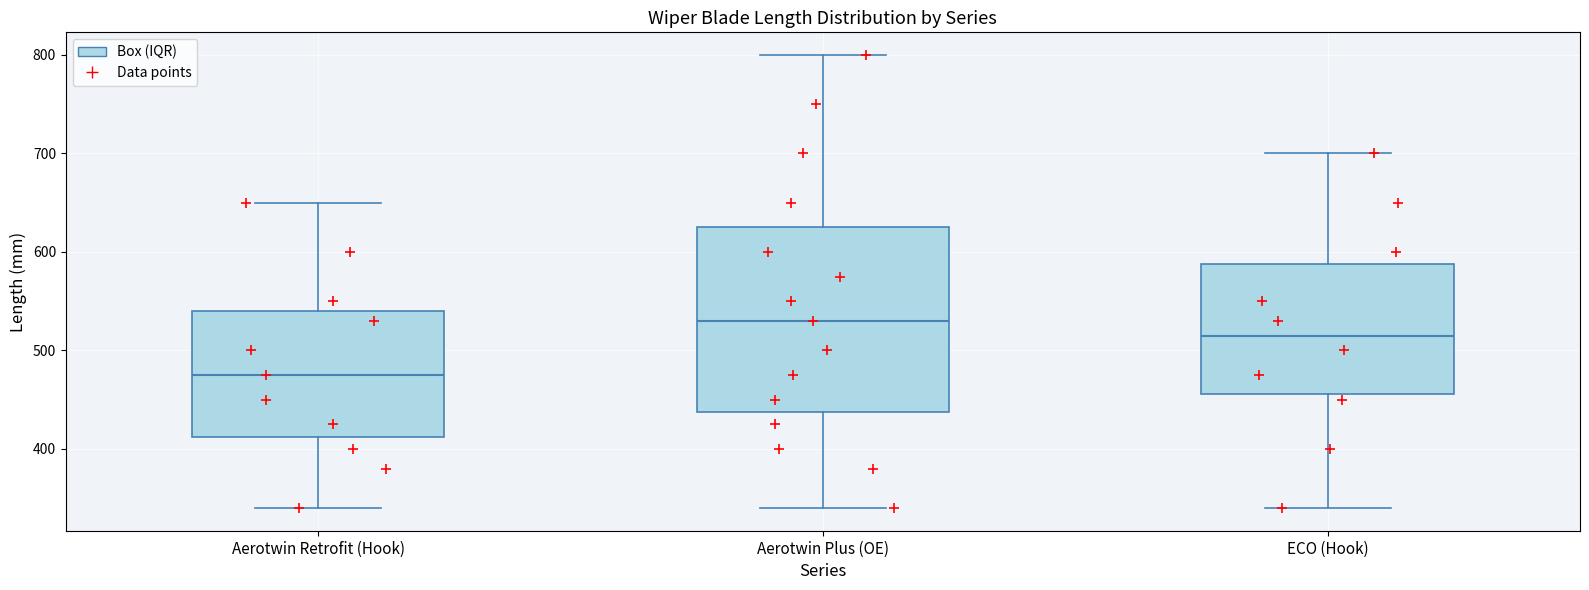

Where does the upper whisker of the box for Aerotwin Retrofit (Hook) end on the y-axis? The values are not printed on the chart, so give them approximately, as read against the axis.

650